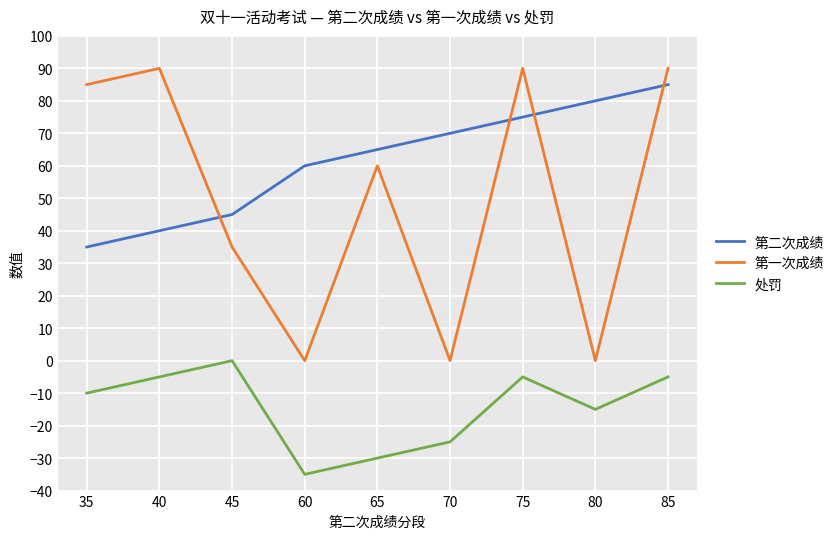

What is the approximate value of 第一次成绩 at 45, to the nearest 5?

35